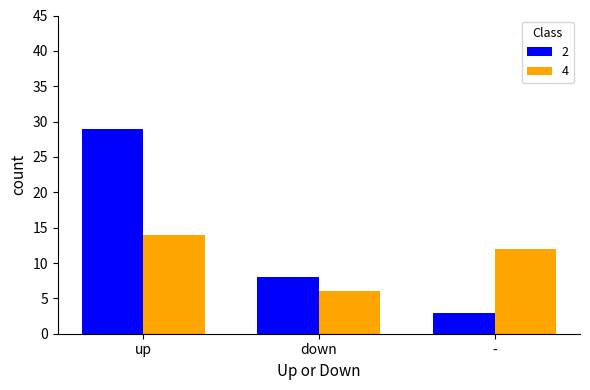

What is the sum of all 2 values?

40